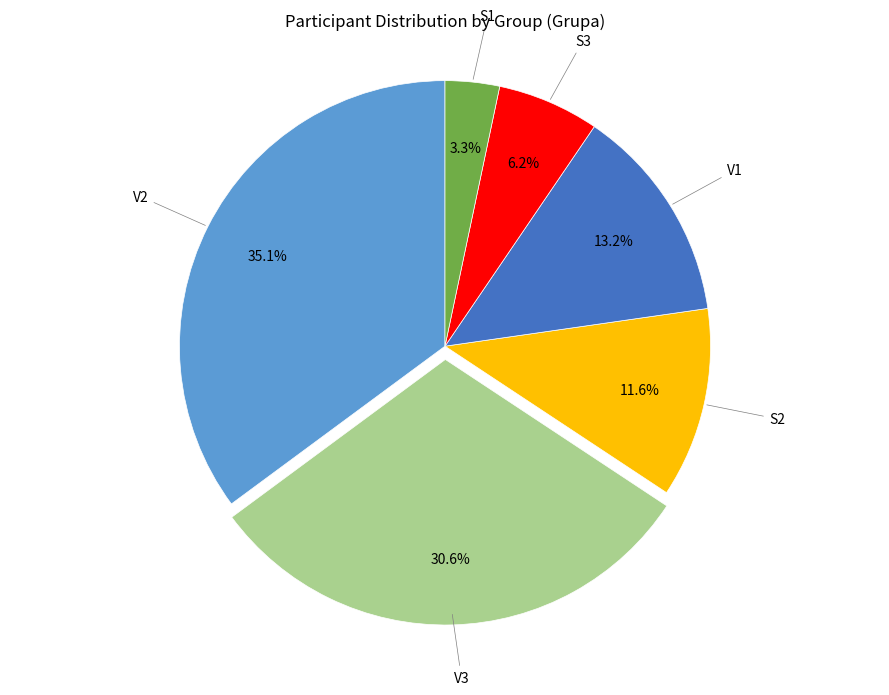

To the nearest percent, what percentage of the pie is V2?

35%